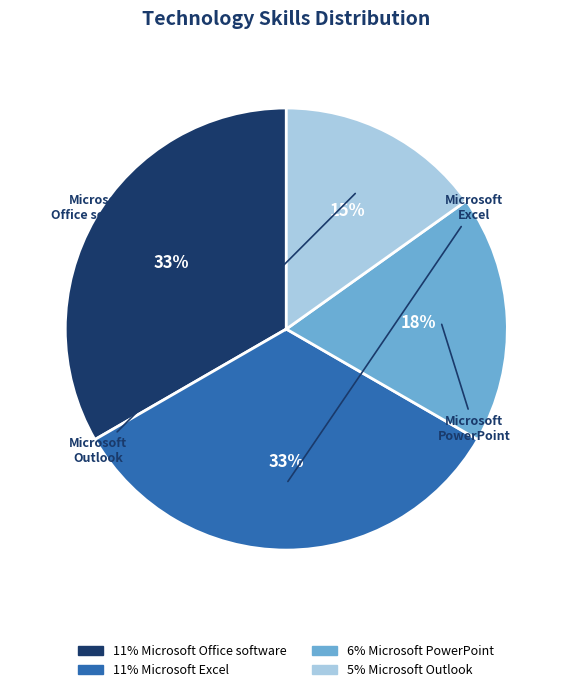

Rank the categories by value from highest to lowest.

Microsoft Office software, Microsoft Excel, Microsoft PowerPoint, Microsoft Outlook